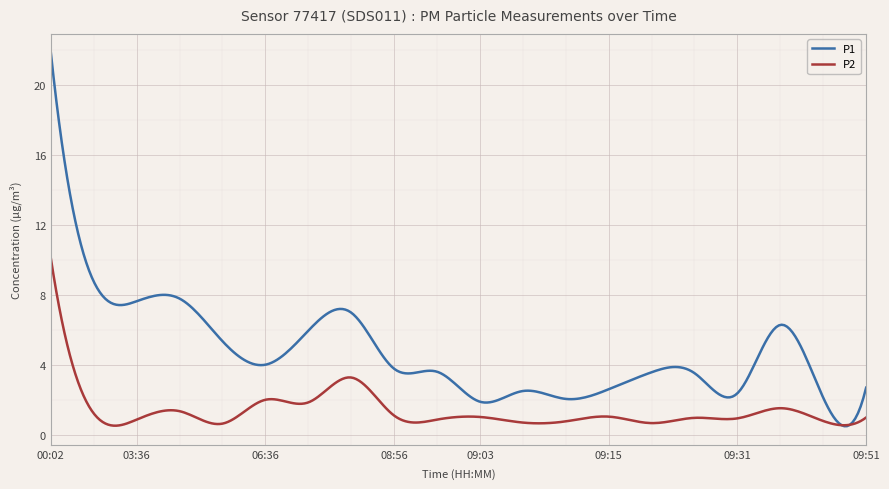

List the series in order of their peak value, lowest first.

P2, P1